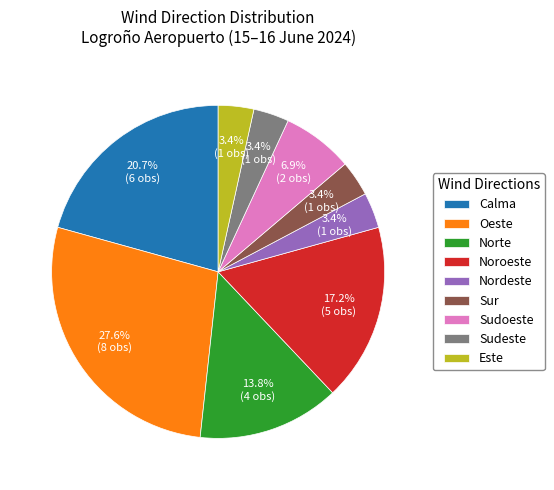

Between Oeste and Sudoeste, which is larger?

Oeste